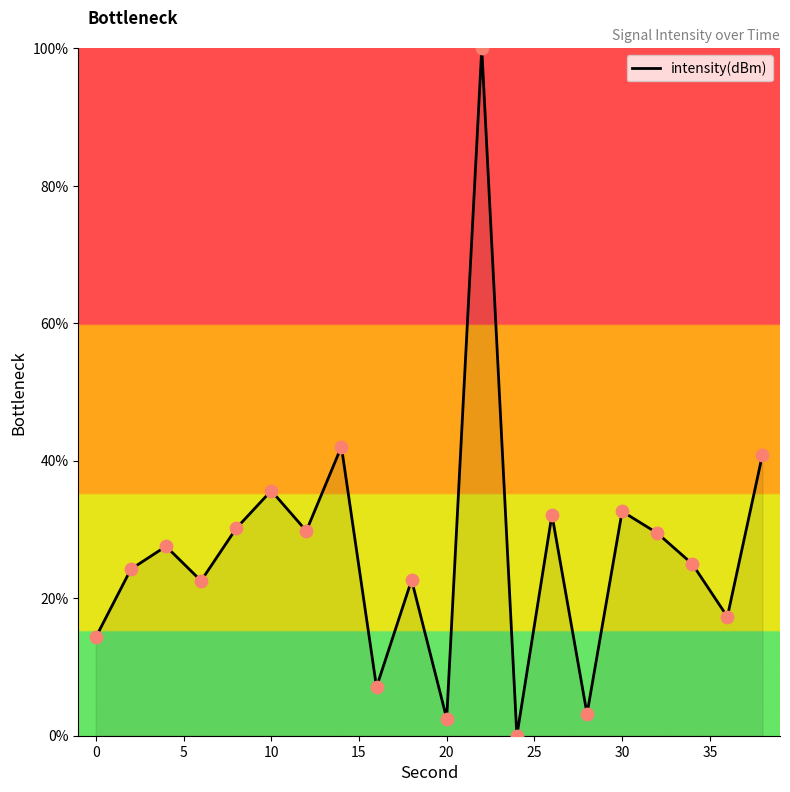

What is the difference between the maximum and minimum values?

100.0